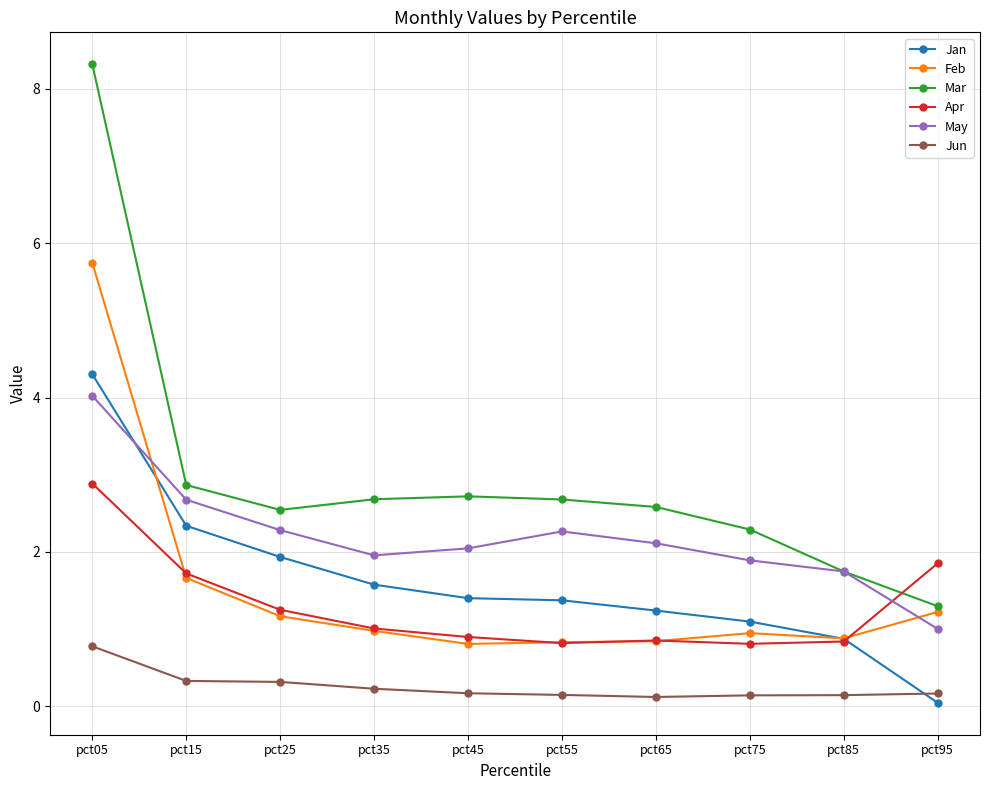

True or false: Jan has more than 2 interior local peaks.

False